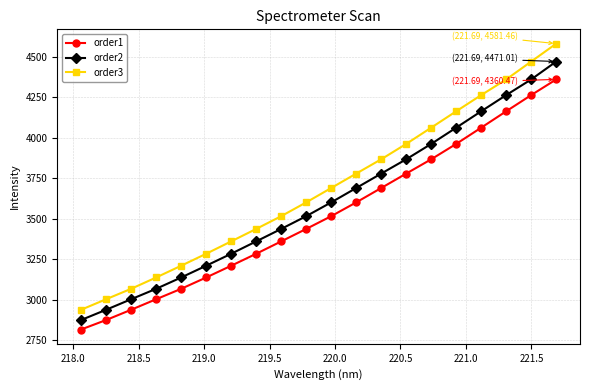

True or false: order3 has more than 2 interior local peaks.

False